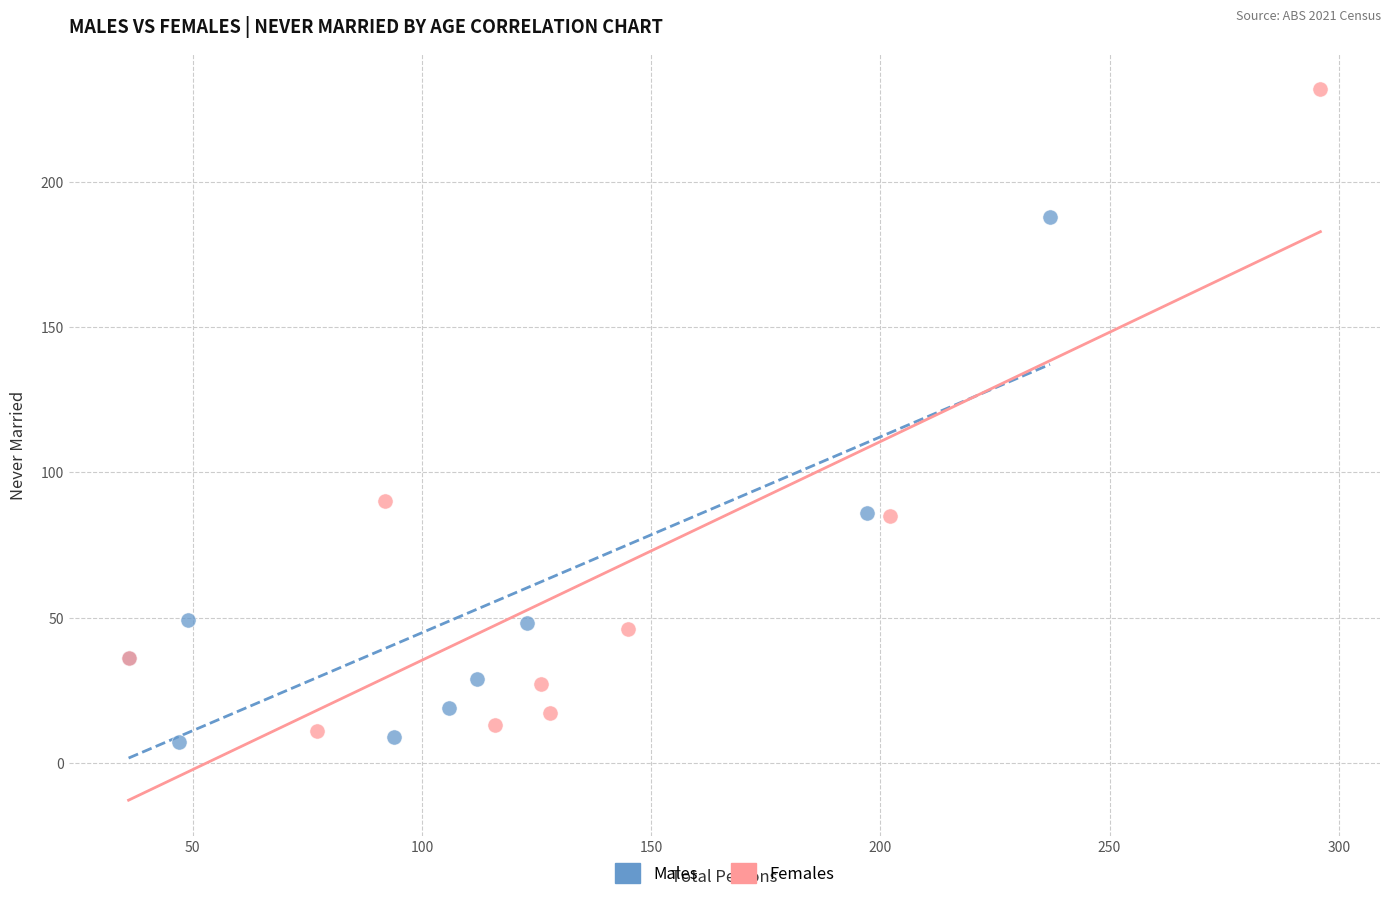

What are all the series names shown in the legend?

Males, Females